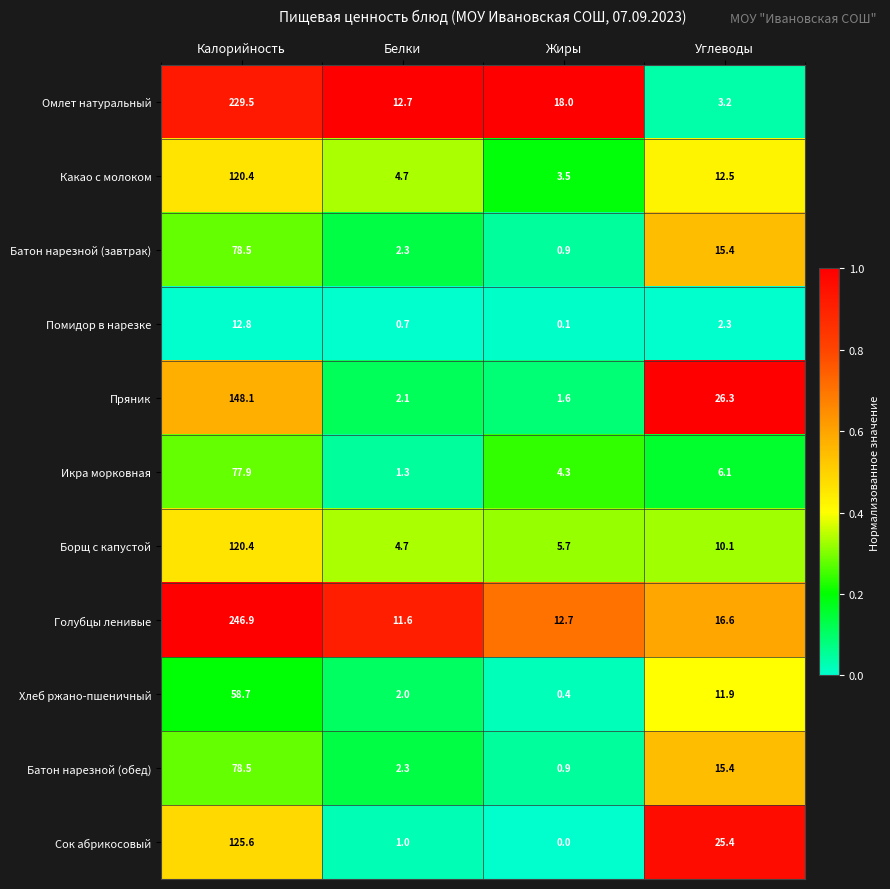

Read the Голубцы ленивые value at Жиры.

12.7